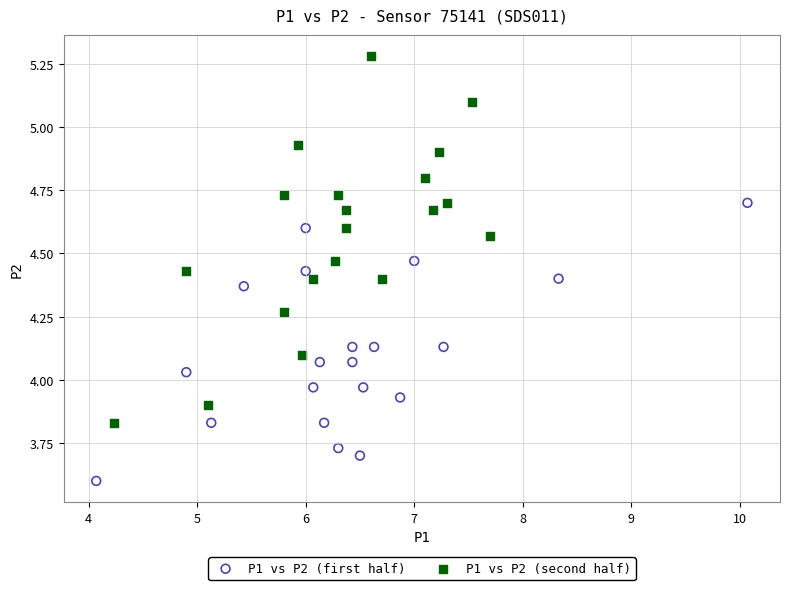

Which series has the largest Y range (max minus min)?

P1 vs P2 (second half)